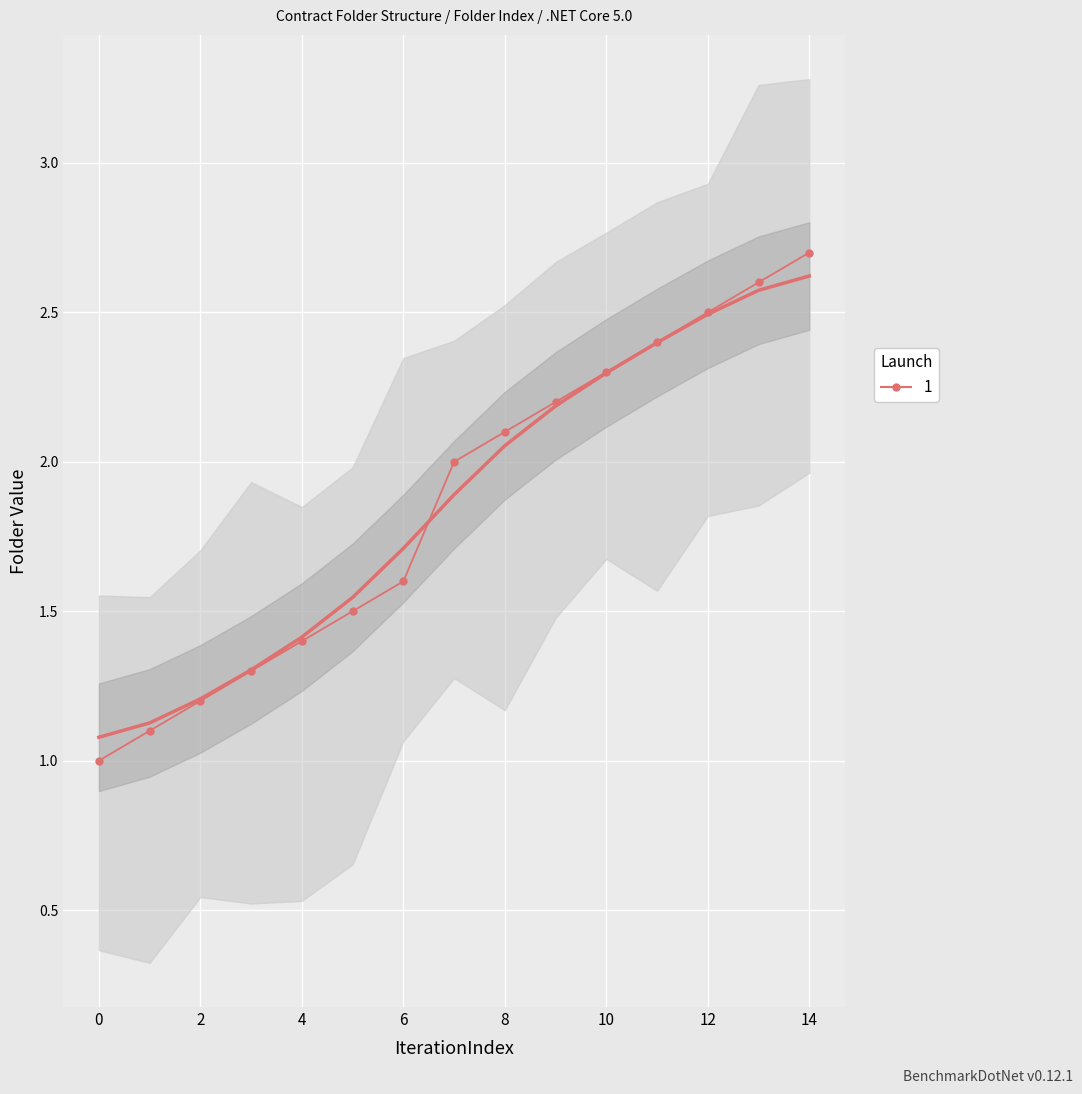

Count the number of data series in this chart.

1